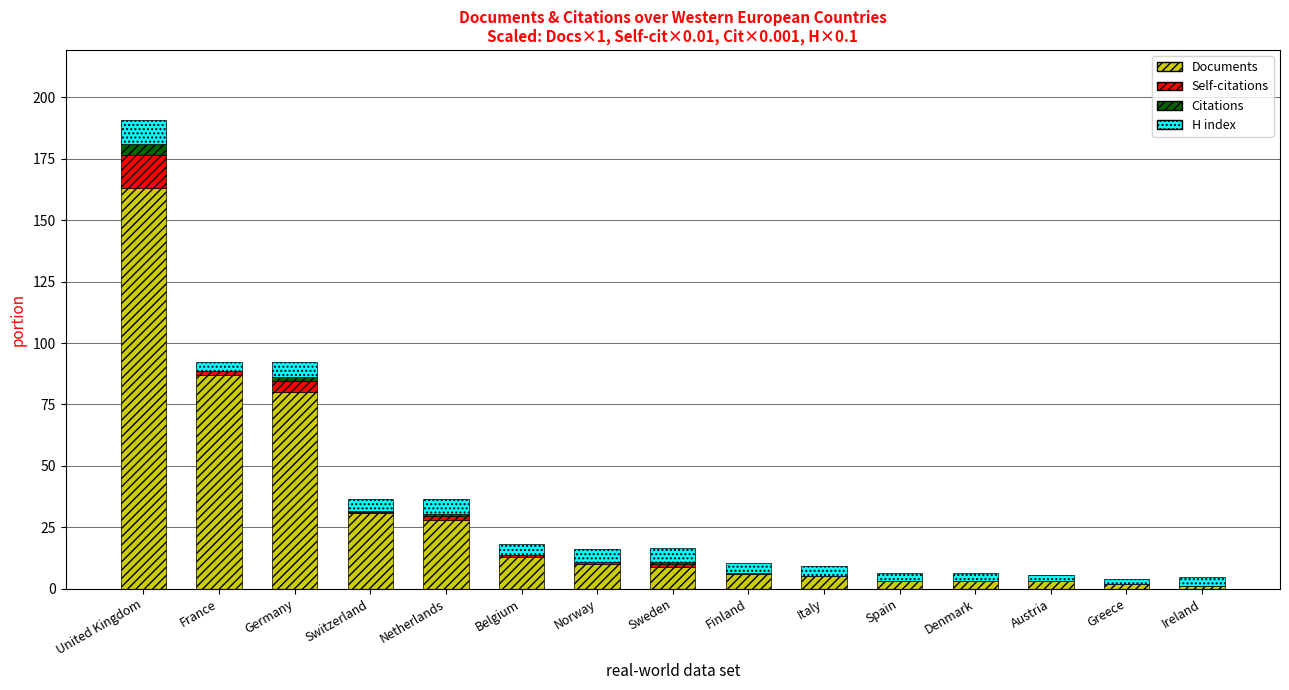

The value of Documents at Belgium is 13.0. True or false?

True